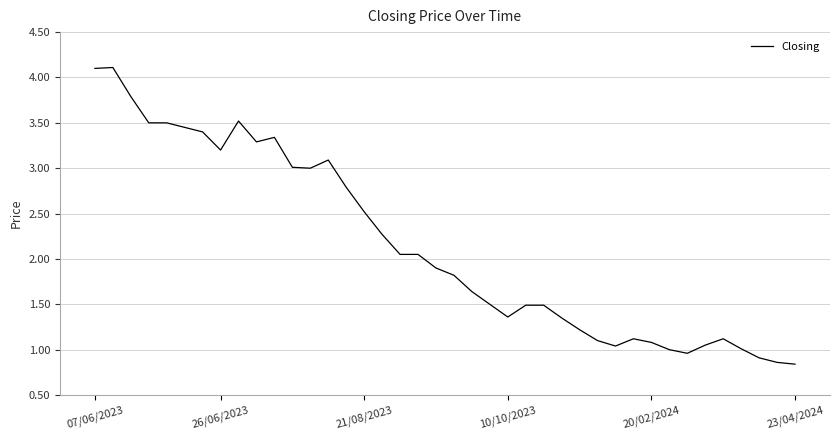

What is the minimum value shown in the chart?

0.8